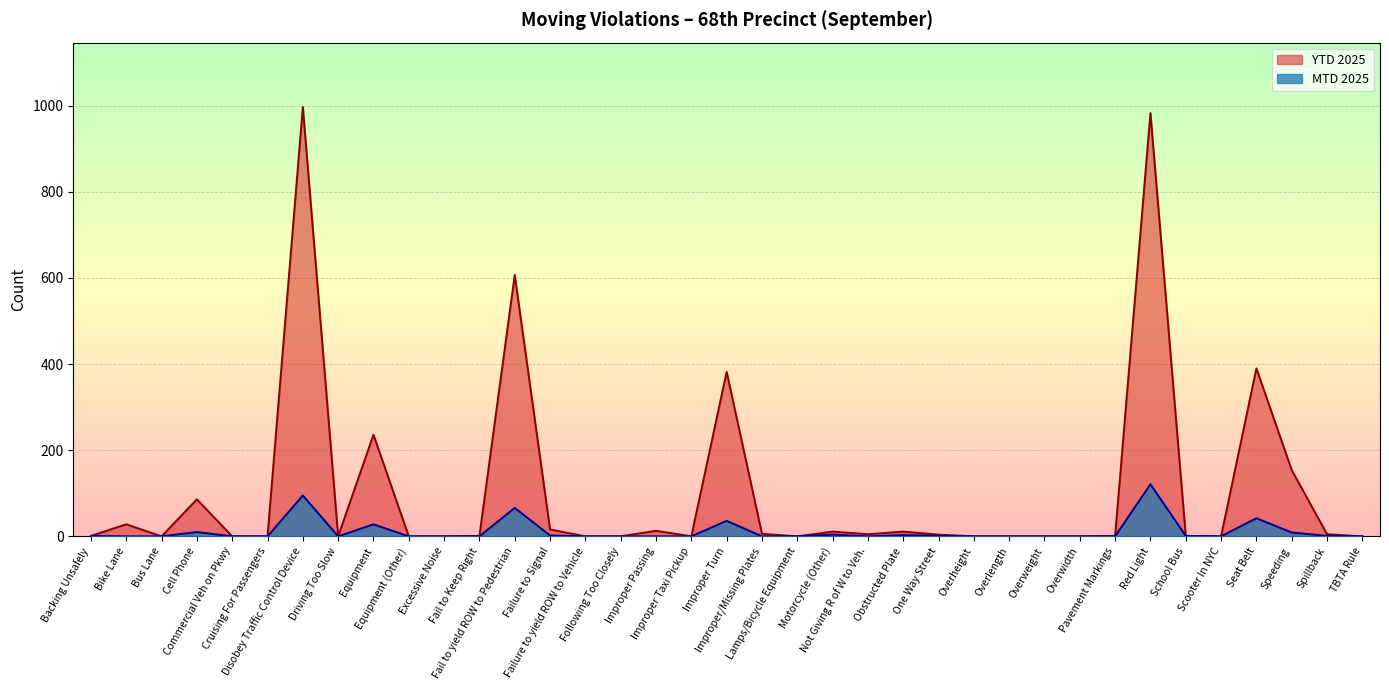

How many lines are shown in the chart?

2